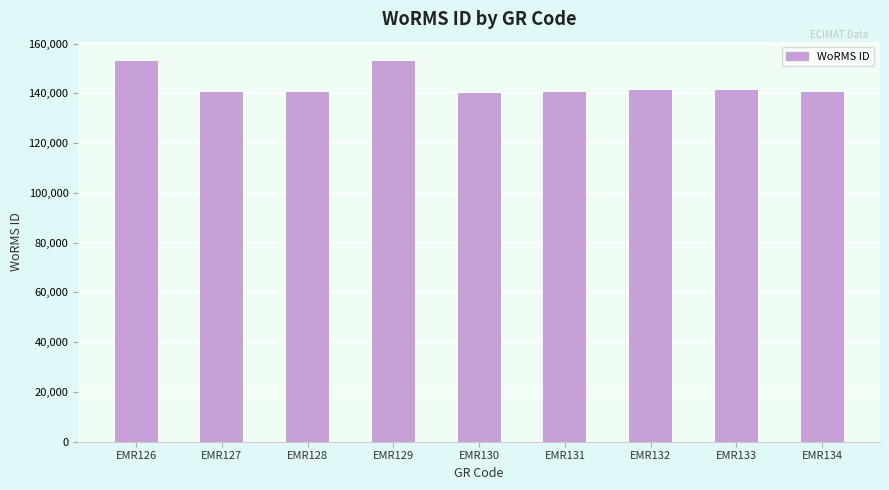

What is the value of the 9th bar from the left?

140625